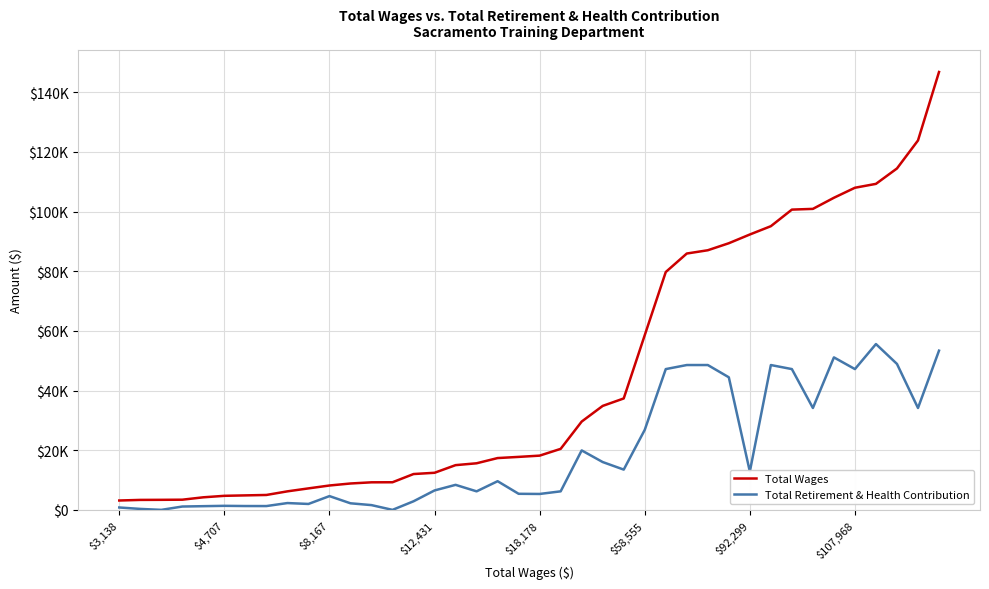

What are all the series names shown in the legend?

Total Wages, Total Retirement & Health Contribution